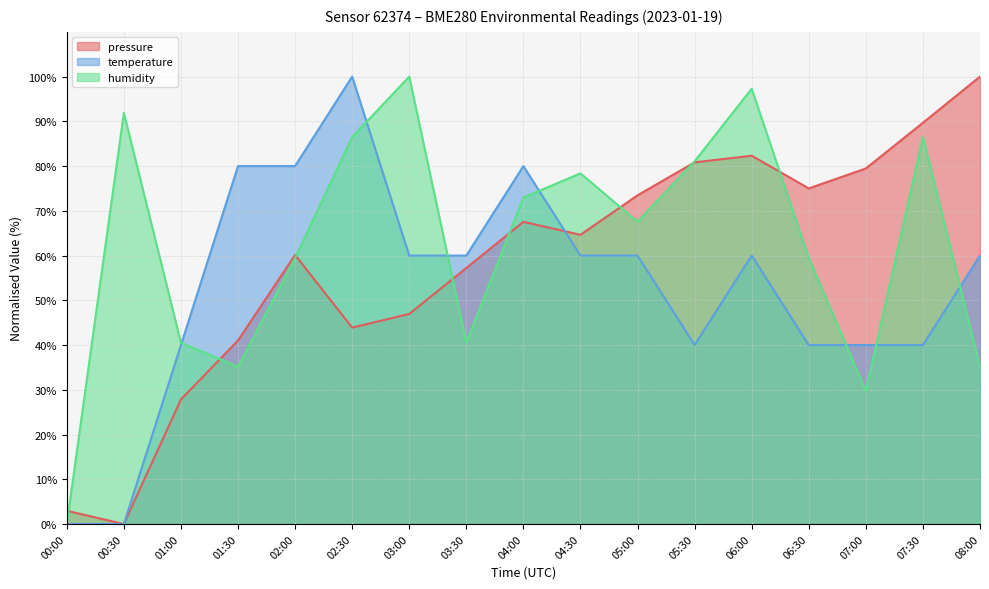

Where is pressure nearest to the value 50?

03:00